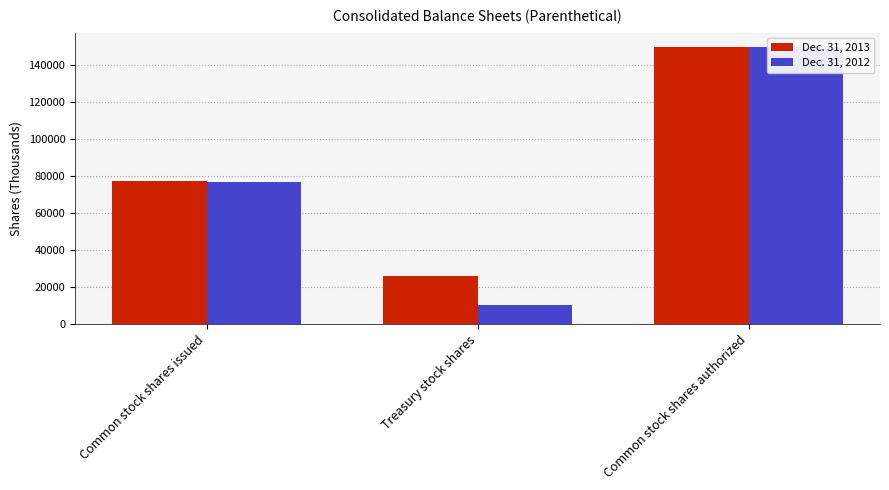

At which category does the chart reach its peak across all series?

Common stock shares authorized